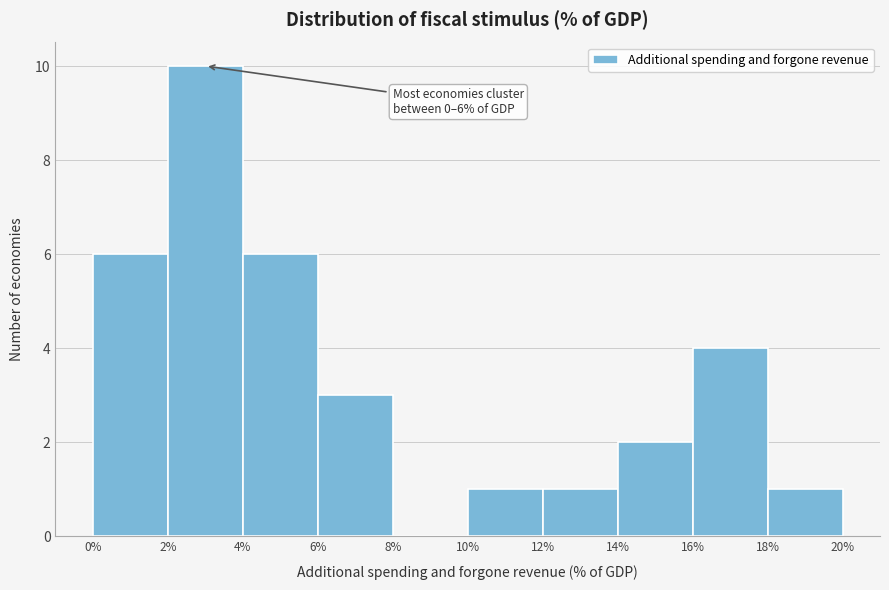

Which range on the x-axis has the tallest bar?

2% to 4%